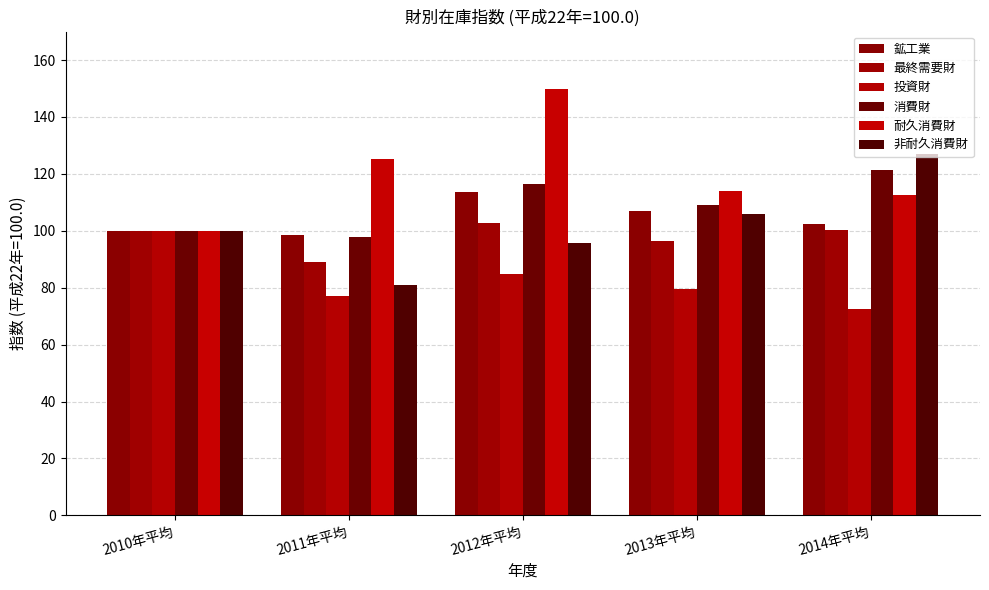

What is the total value across all series at 2014年平均?

636.2